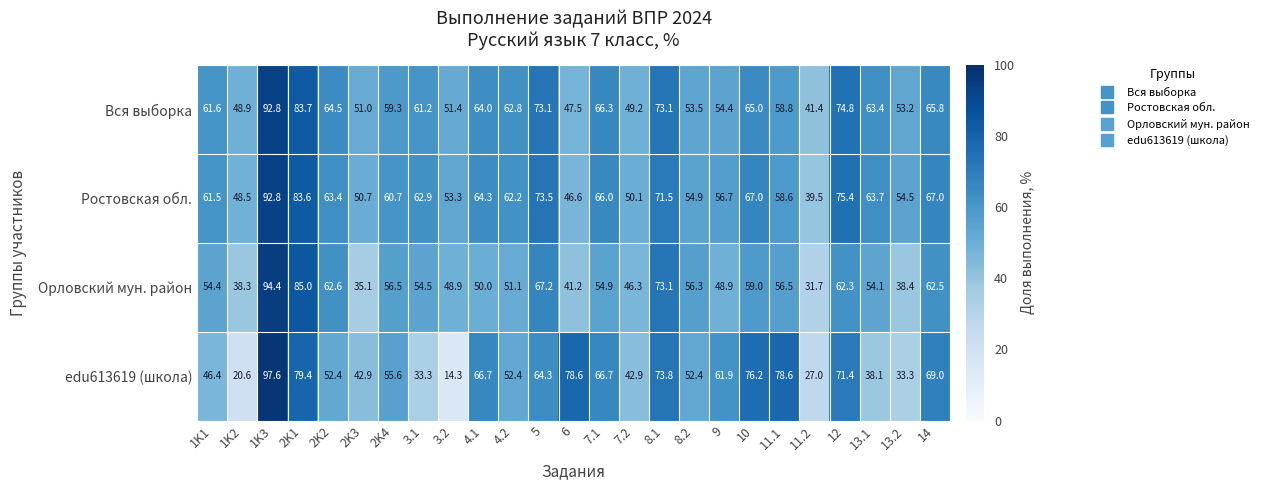

Is it true that edu613619 (школа) equals 52.4 at 2K2?

True